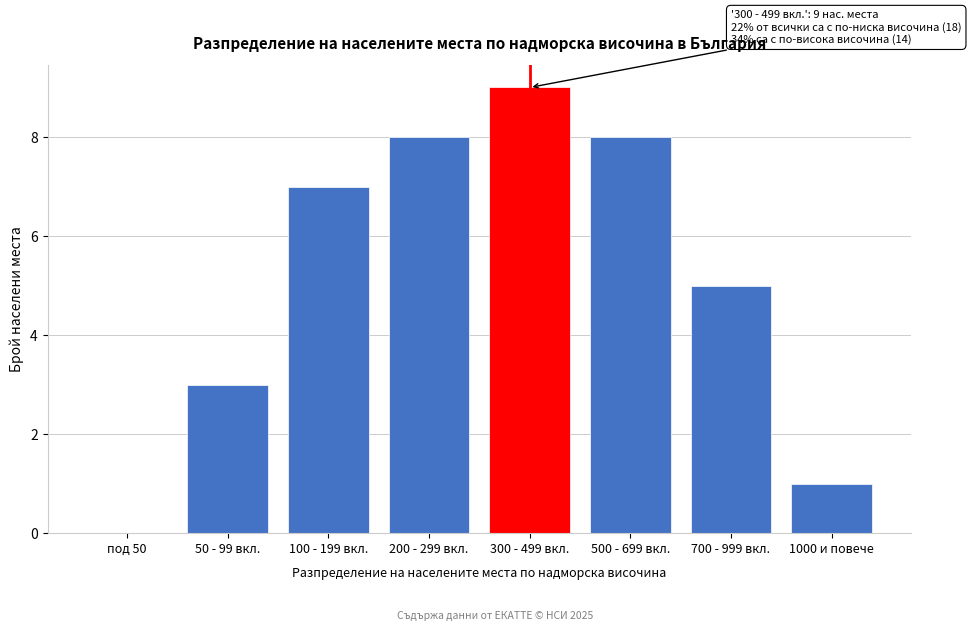

Reading left to right, extract all data points from this chart.

под 50=0	50 - 99 вкл.=3	100 - 199 вкл.=7	200 - 299 вкл.=8	300 - 499 вкл.=9	500 - 699 вкл.=8	700 - 999 вкл.=5	1000 и повече=1